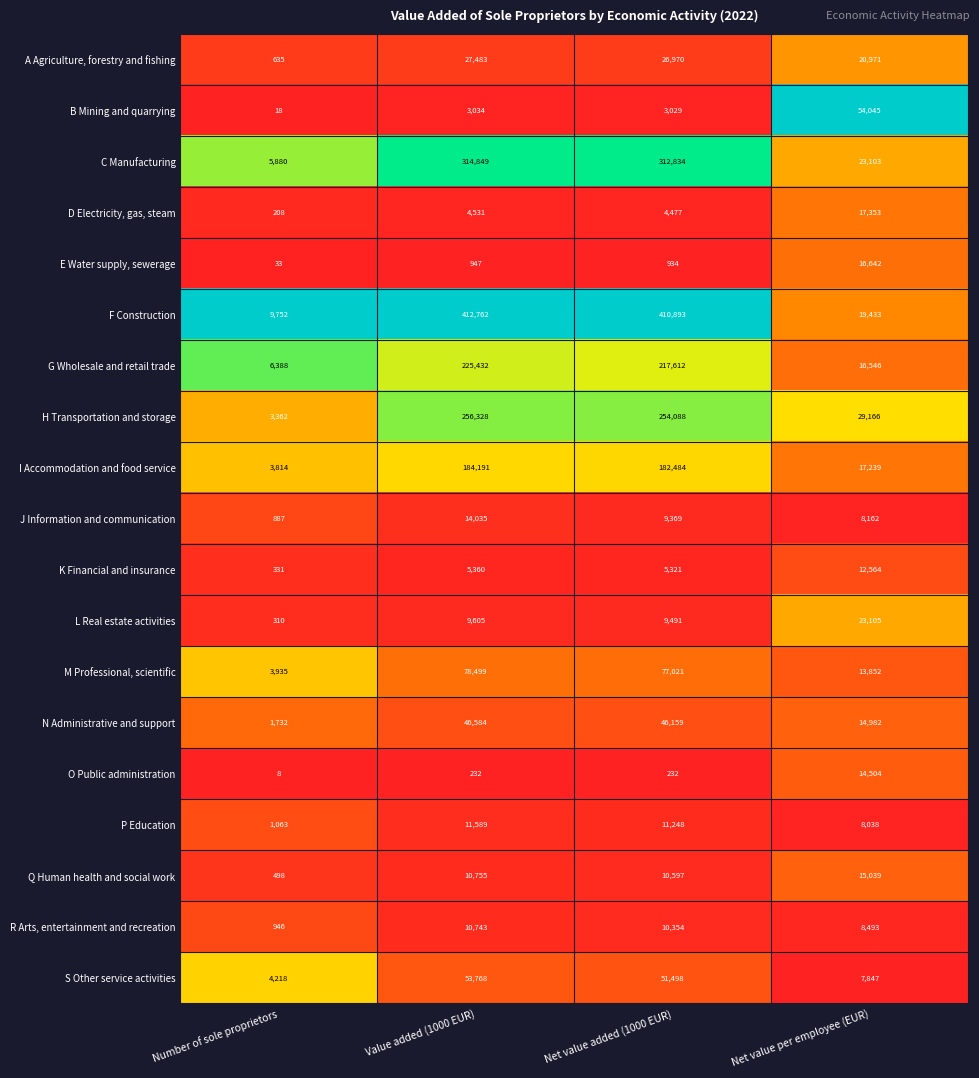

At which category is the sum across all series the highest?

Value added (1000 EUR)